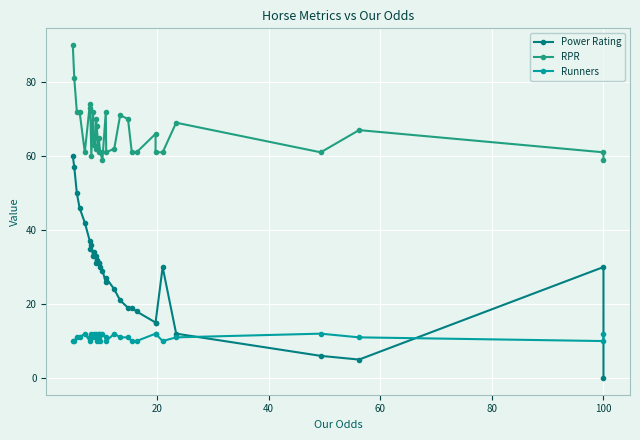

What is the label of the 29th point from the right?

60